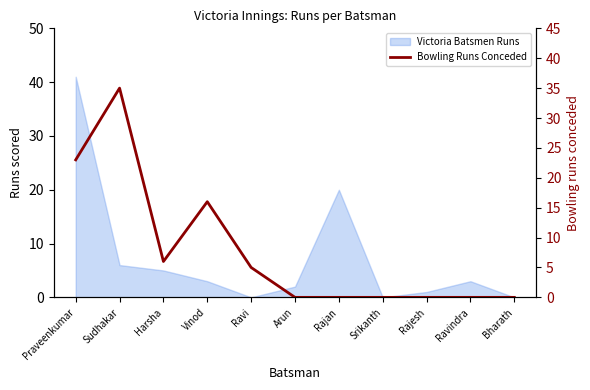

What is the sum of the values at Arun and Harsha?

6